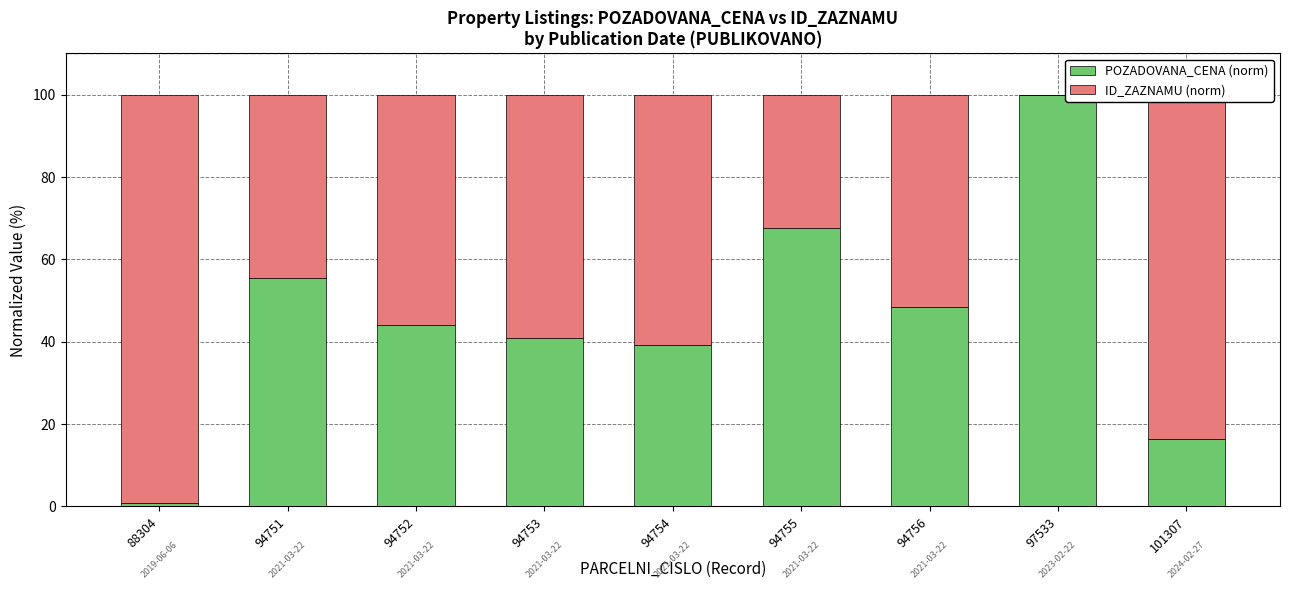

What is the total value across all series at 97533?

100.0